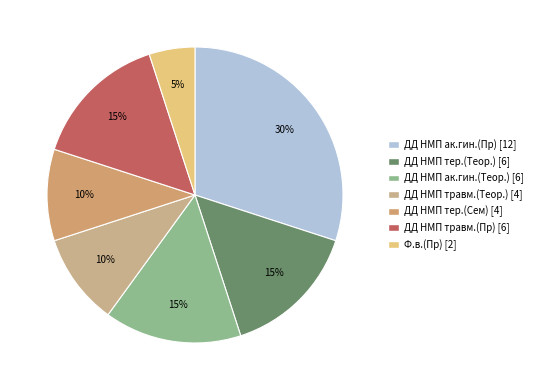

What is the change in value from ДД НМП травм.(Теор.) [4] to ДД НМП травм.(Пр) [6]?

+2